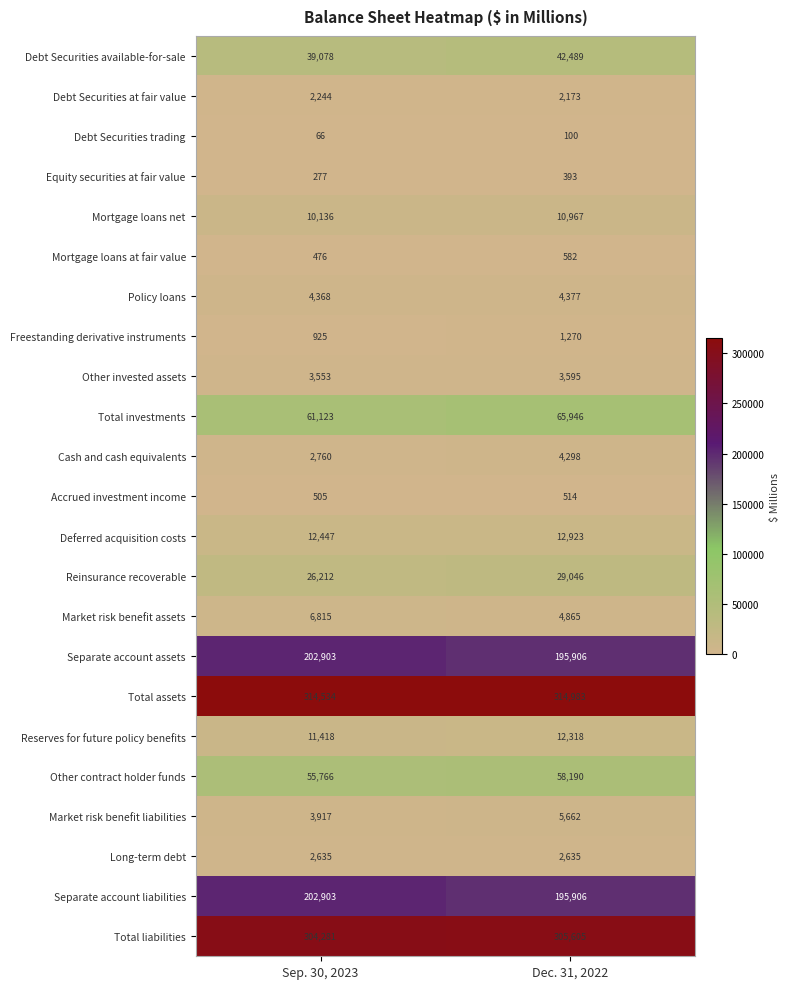

What is the sum of all Debt Securities trading values?

166